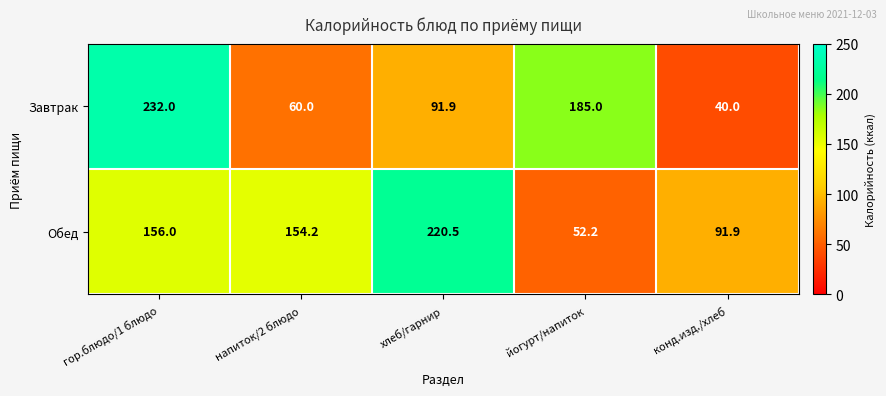

What is the difference between the maximum and minimum values in the Завтрак series?

192.0